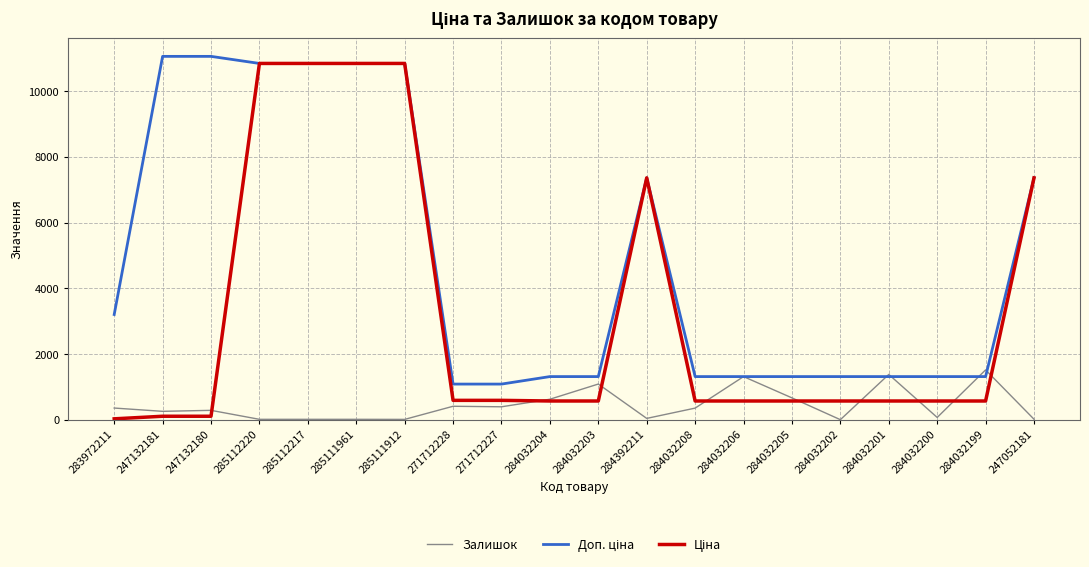

Is it true that Залишок equals 360.0 at 283972211?

True